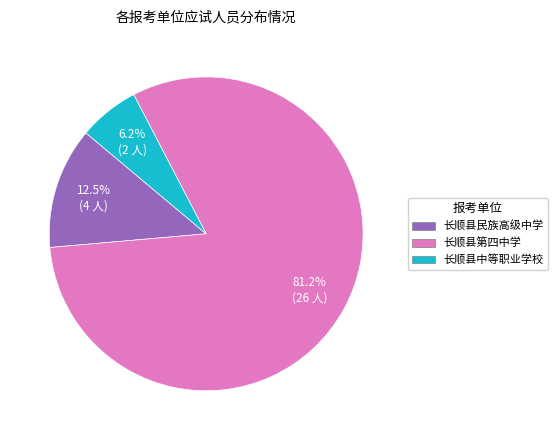

Is the sum of 长顺县中等职业学校 and 长顺县第四中学 greater than half?

Yes